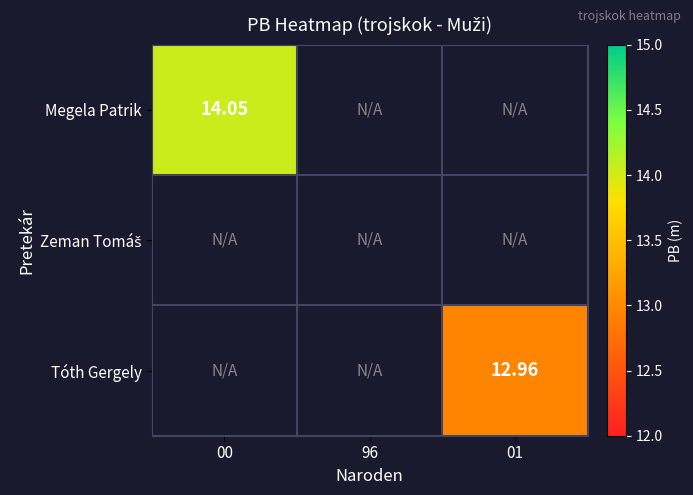

At which label does Megela Patrik reach its minimum?

00